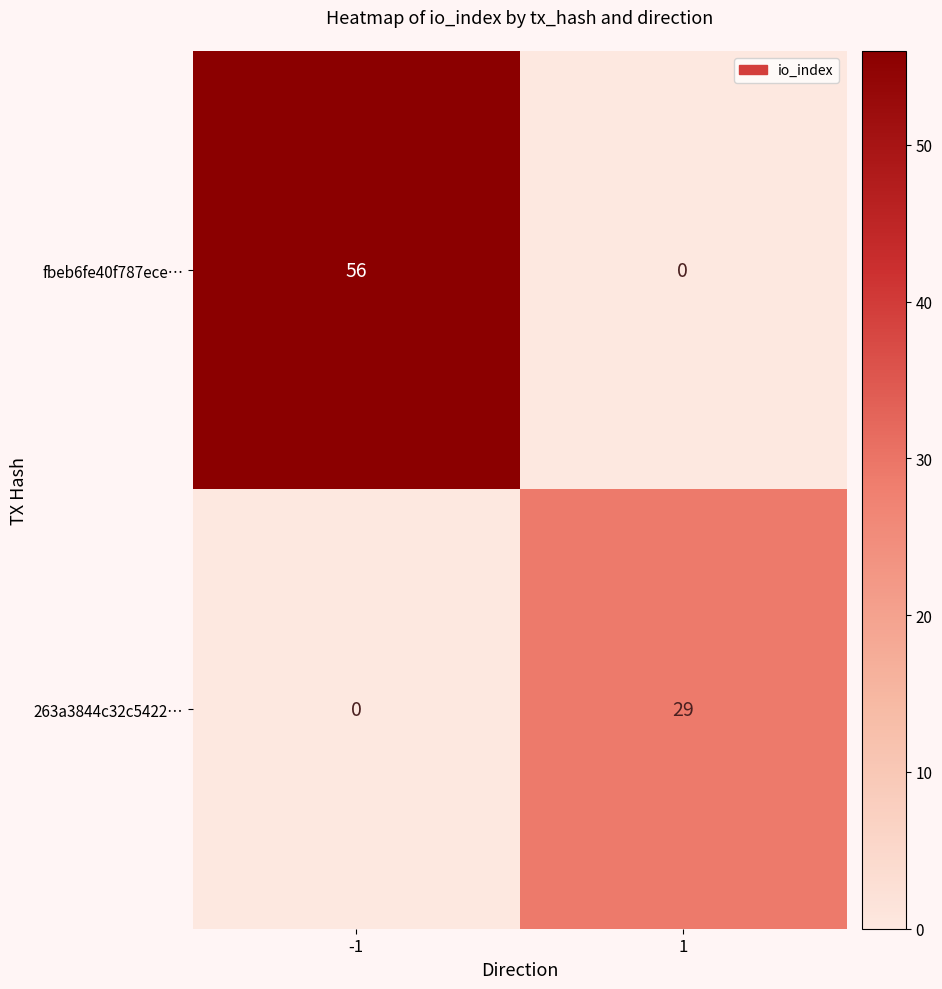

Reading left to right, transcribe all the data shown in this chart.

fbeb6fe40f787ece…: 56	0
263a3844c32c5422…: 0	29